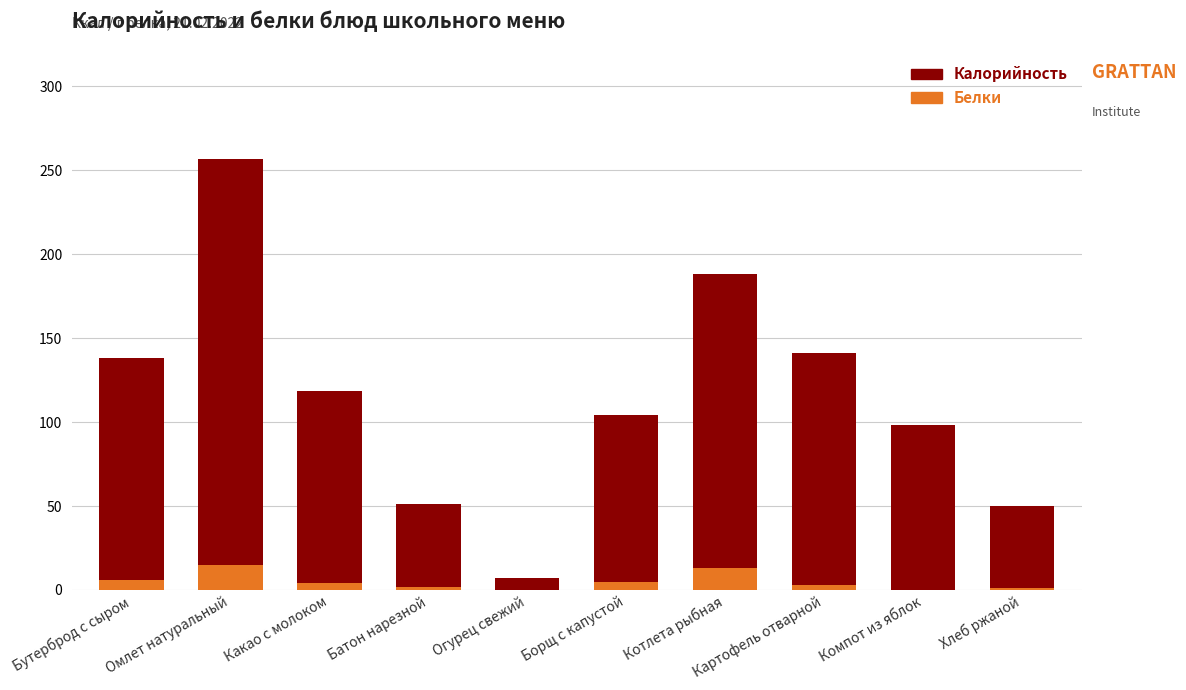

Where is Белки nearest to the value 7?

Бутерброд с сыром